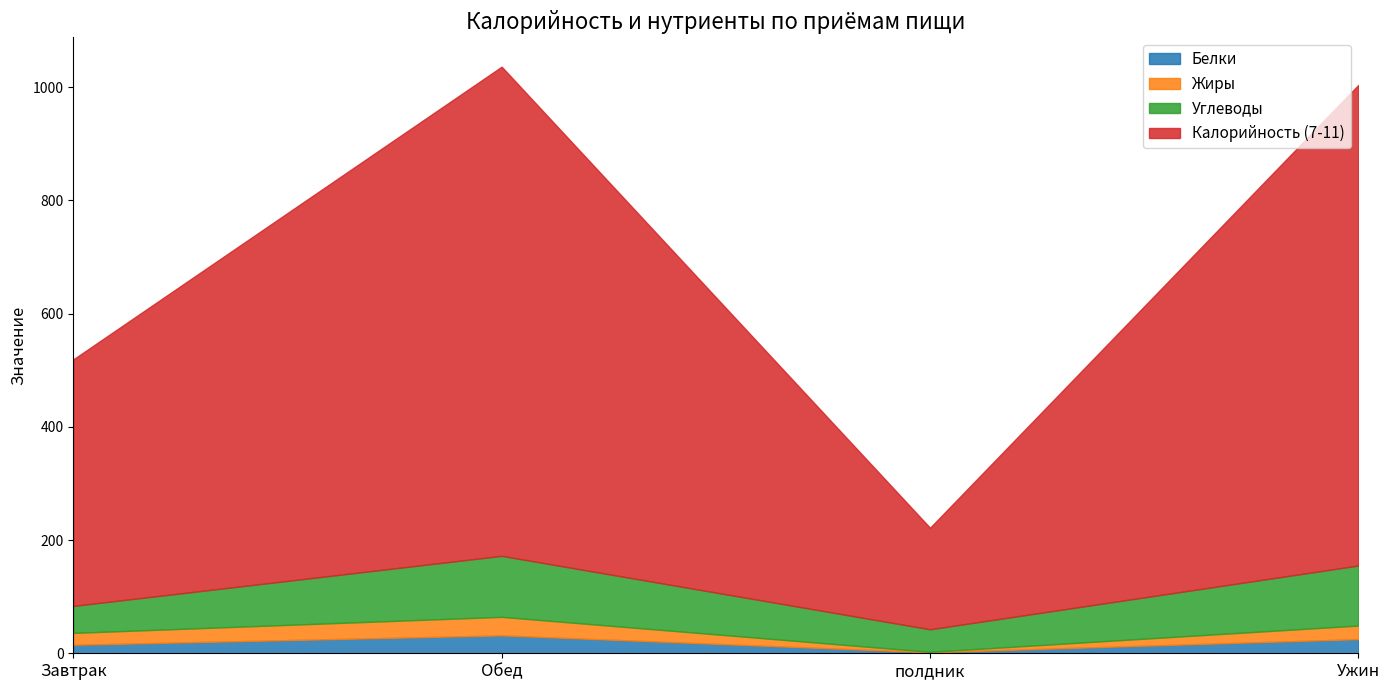

True or false: Обед and Ужин cross at least once.

False